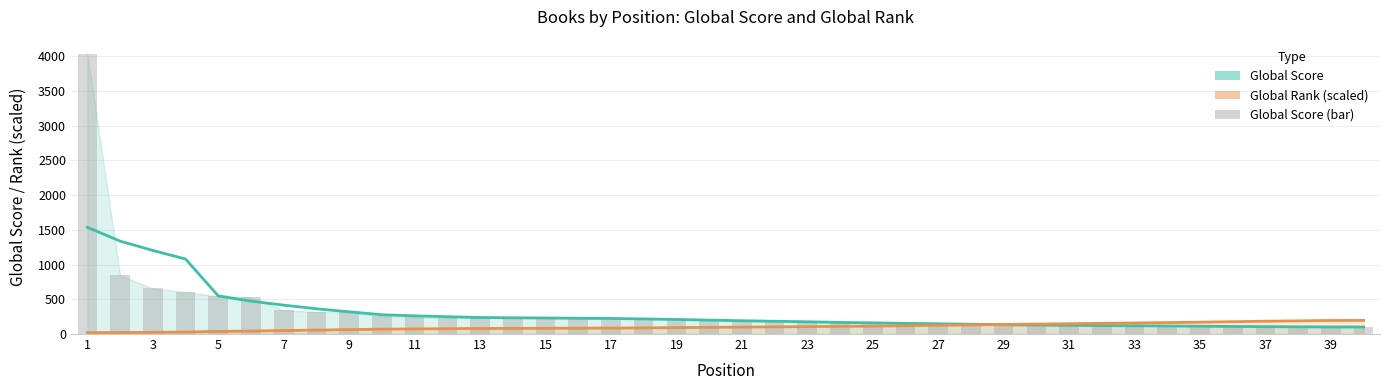

What is the total value across all series at 23?

449.0